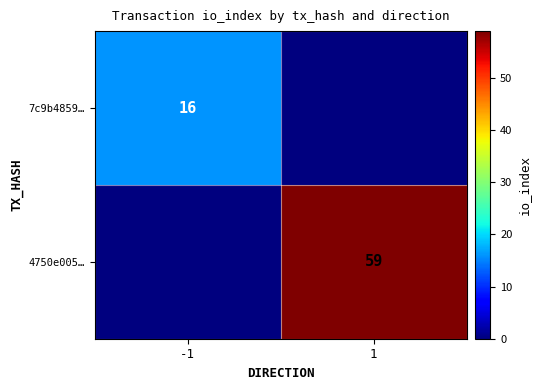

Is it true that 7c9b4859… equals 8 at -1?

False